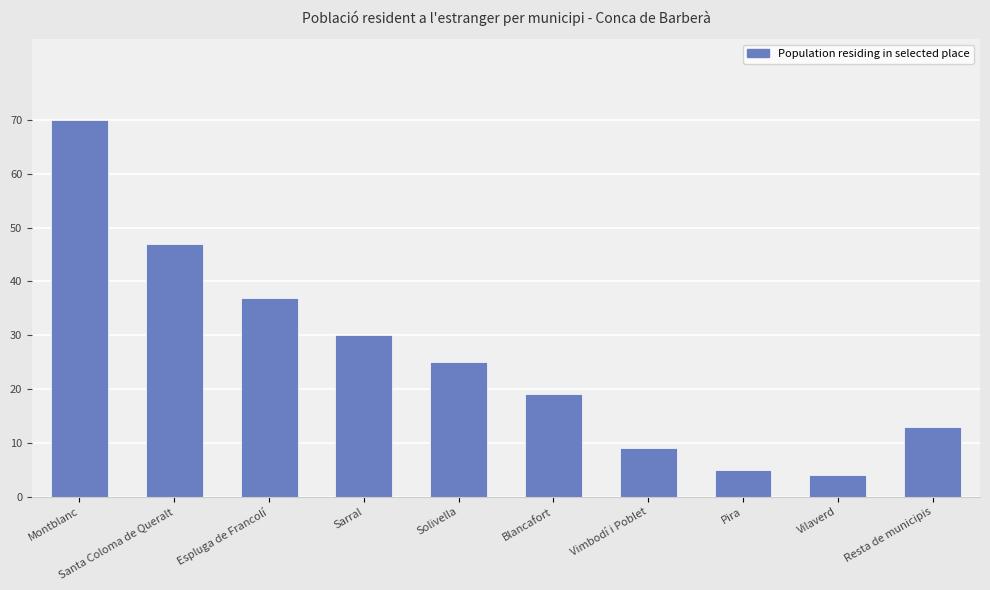

What is the sum of all values?

259